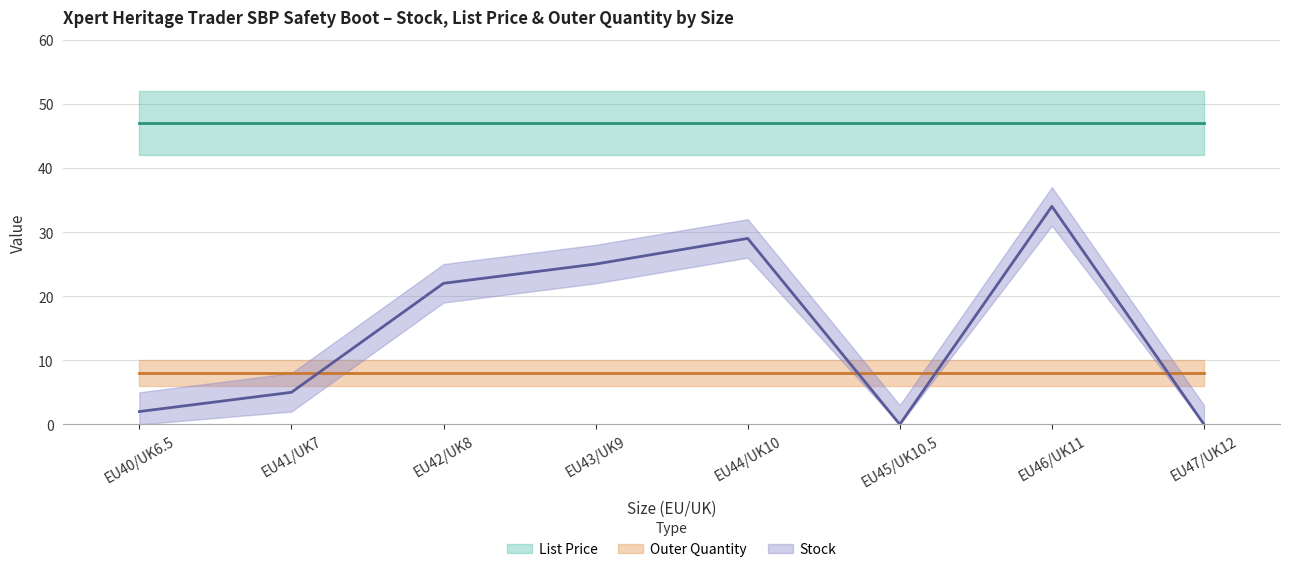

What is the value of the Outer Quantity point at the 5th from the left?

8.0